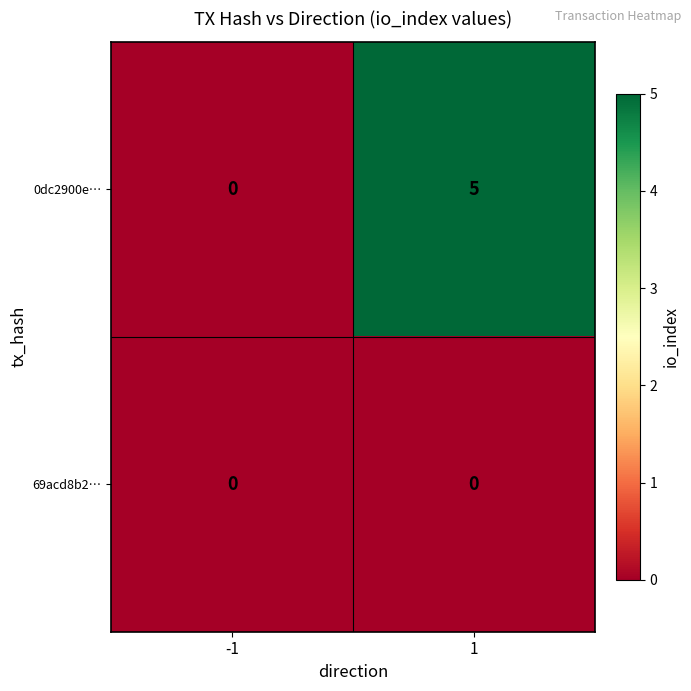

How many distinct data groups are displayed?

2